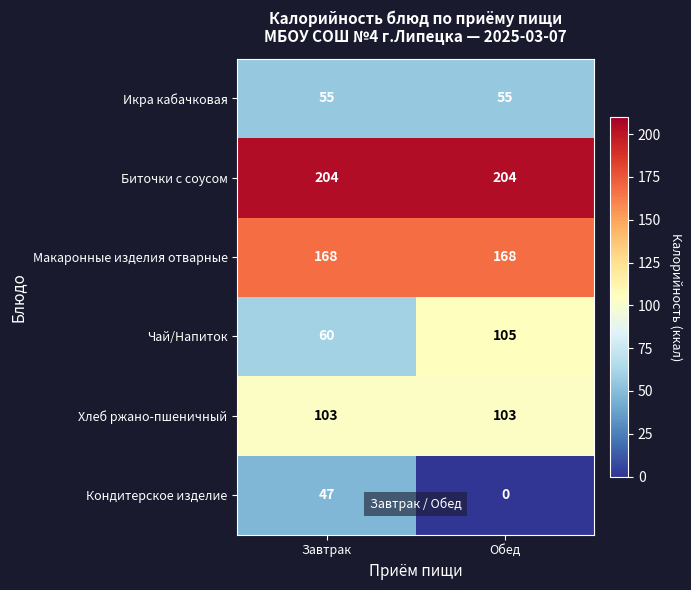

Which series has the largest range (max minus min)?

Кондитерское изделие